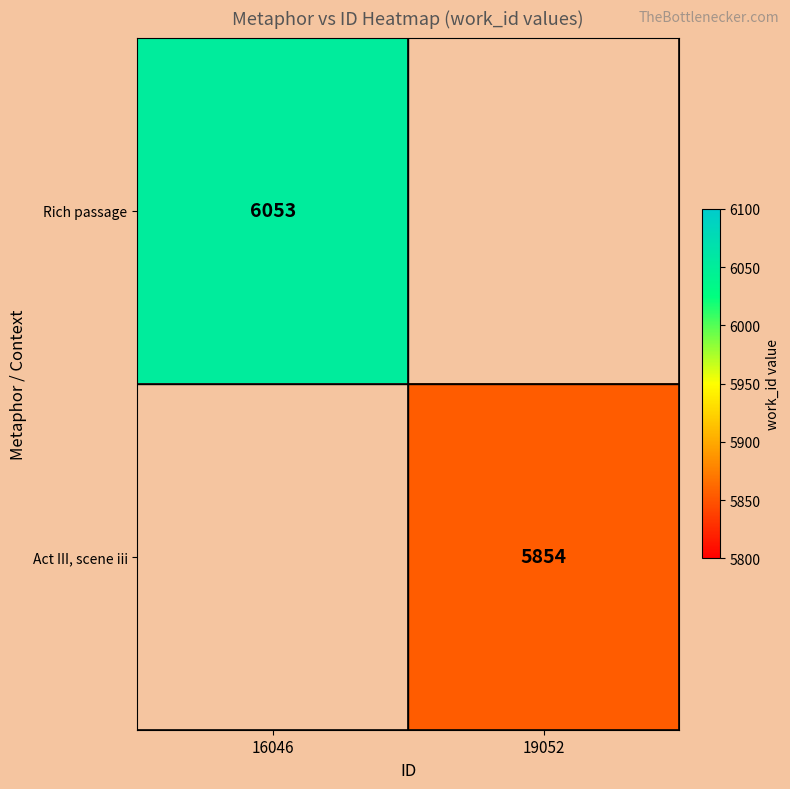

At which category does the chart reach its peak across all series?

16046